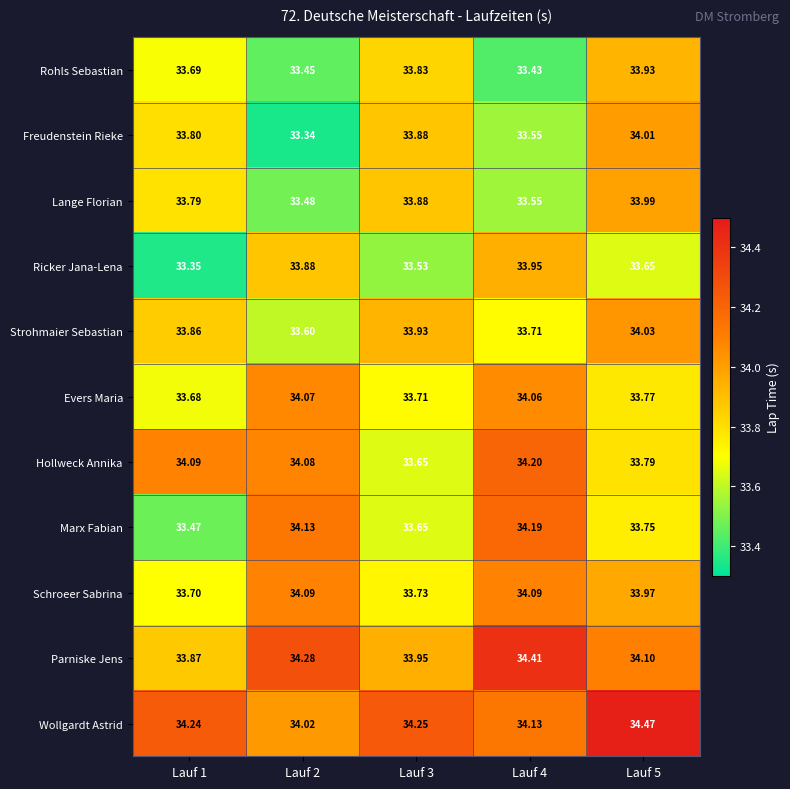

Which series has the largest total across all categories?

Wollgardt Astrid